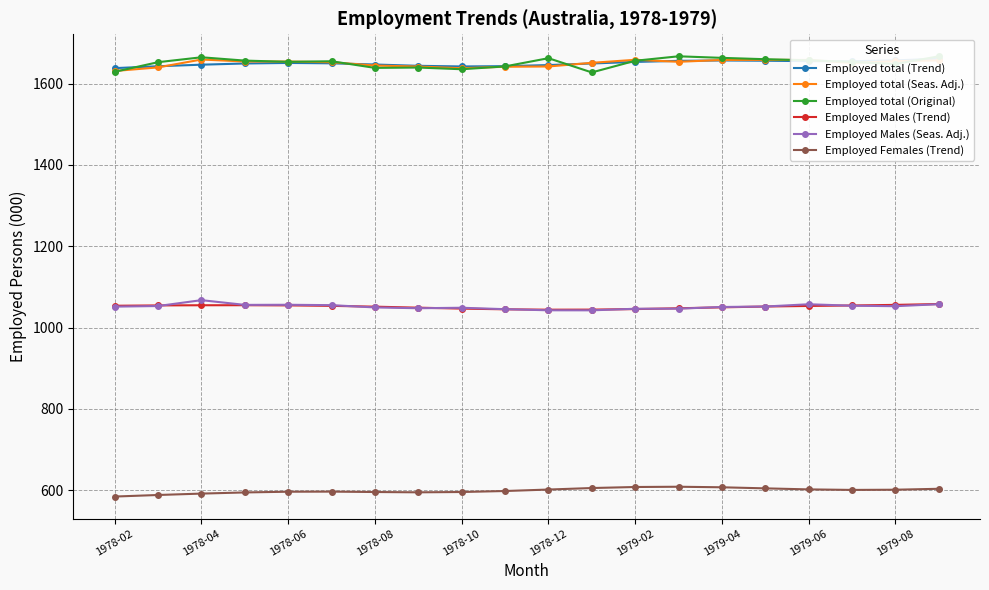

What is the highest value of the Employed Males (Trend) series?

1057.9